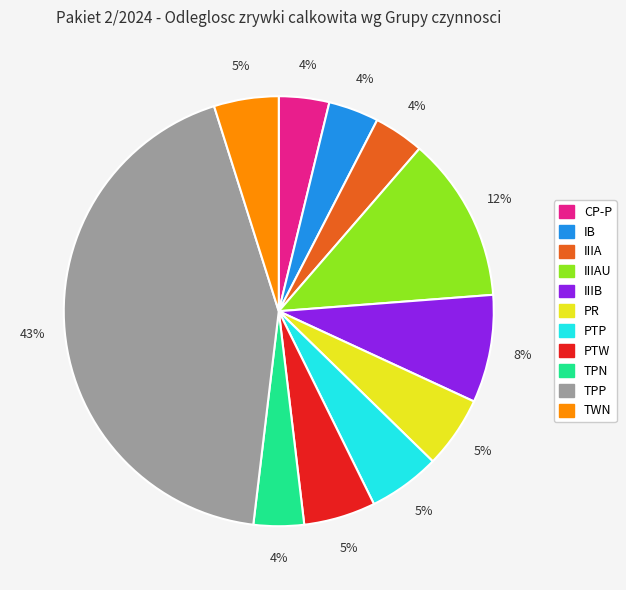

How many slices are in this pie chart?

11